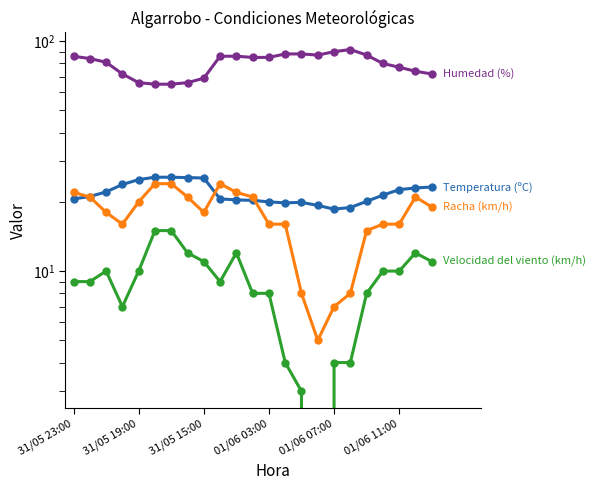

What is the difference between the maximum and minimum values in the Velocidad del viento (km/h) series?

15.0